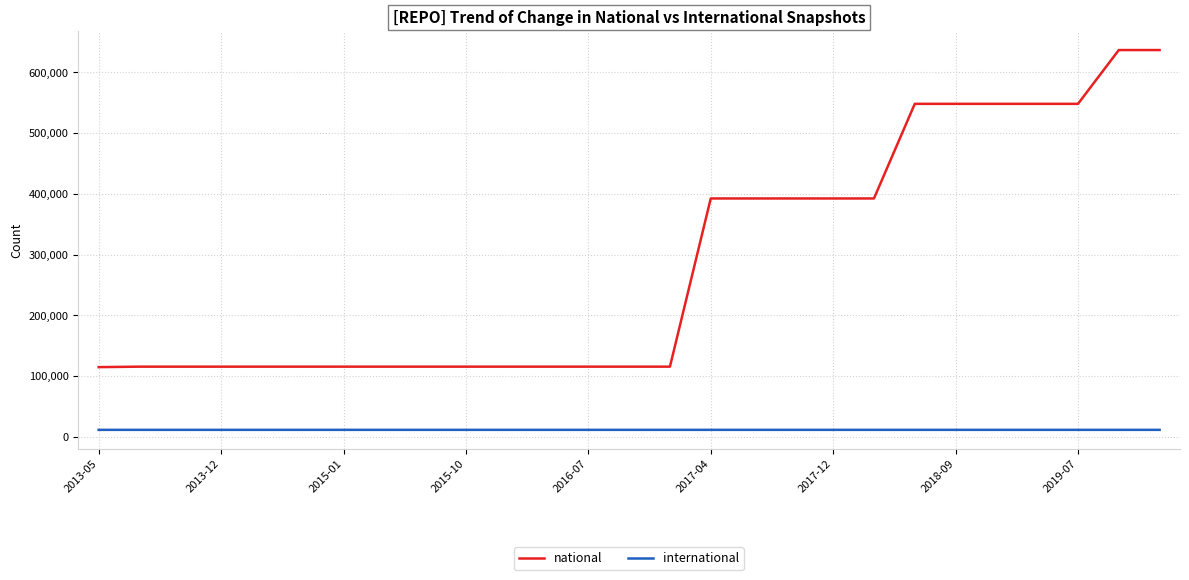

True or false: international and national intersect in this chart.

False